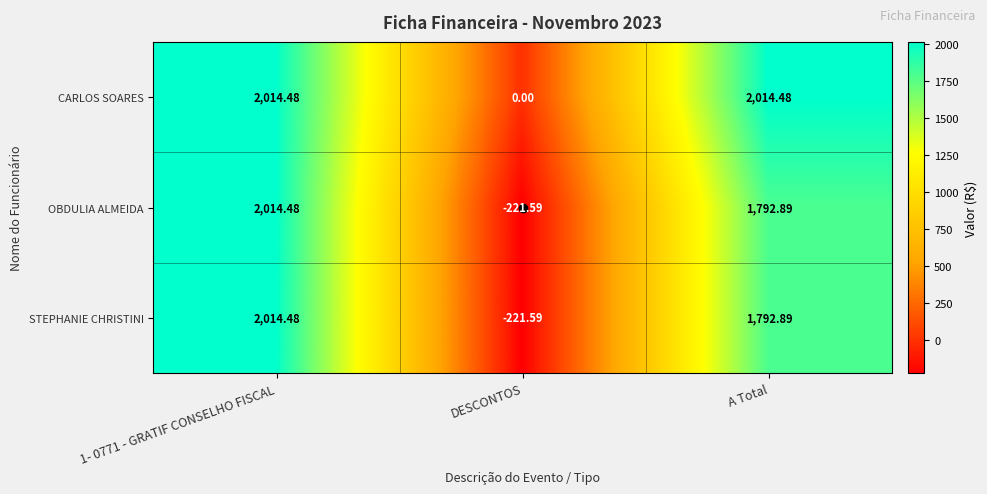

At which category is the sum across all series the highest?

1- 0771 - GRATIF CONSELHO FISCAL